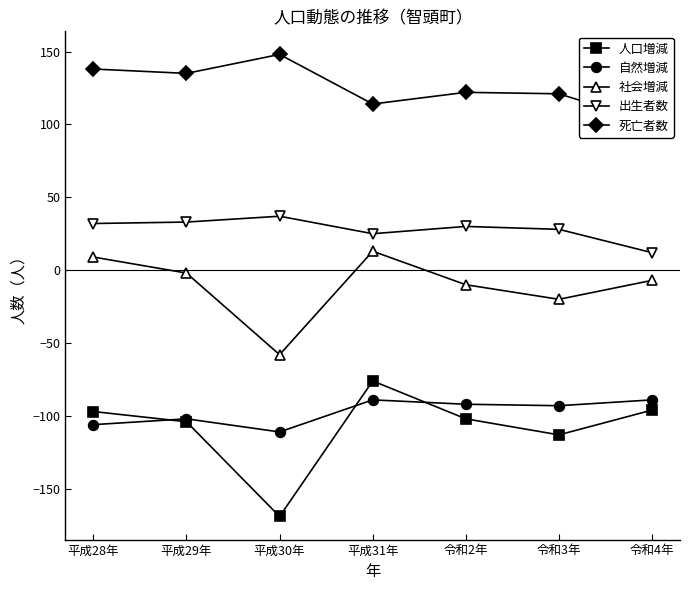

What is the maximum value shown in the chart?

148